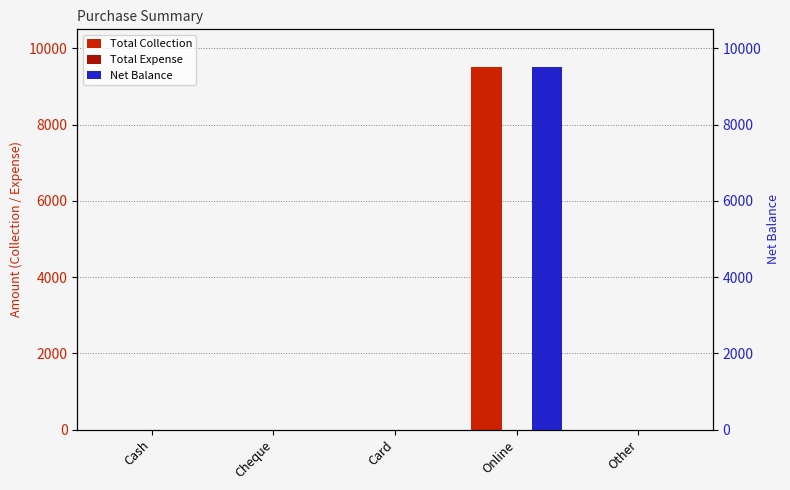

Reading left to right, what are all the values shown in this chart?

Total Collection: 0	0	0	9500	0
Total Expense: 0	0	0	0	0
Net Balance: 0	0	0	9500	0